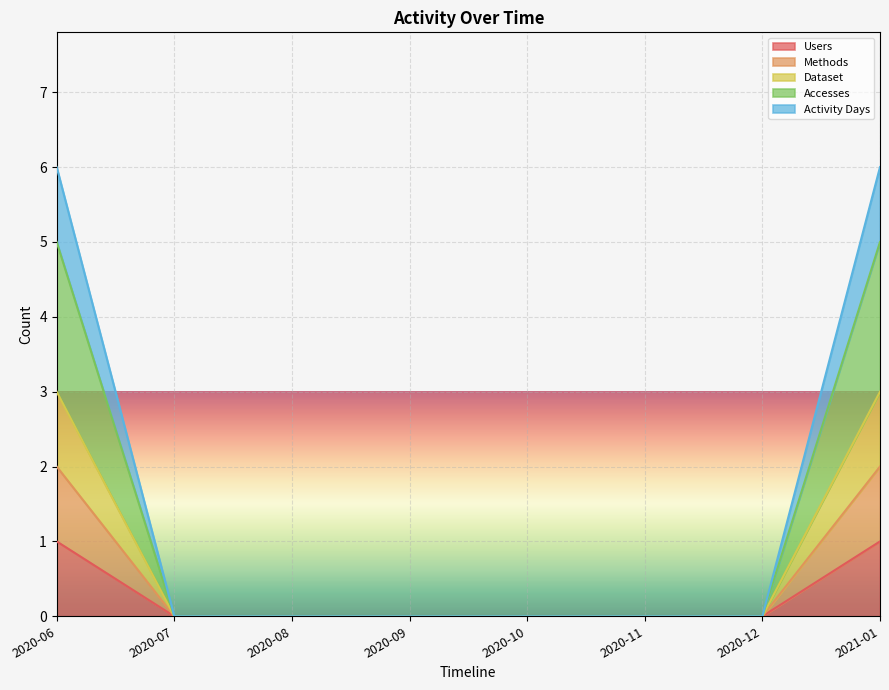

True or false: Users and Methods cross at least once.

False